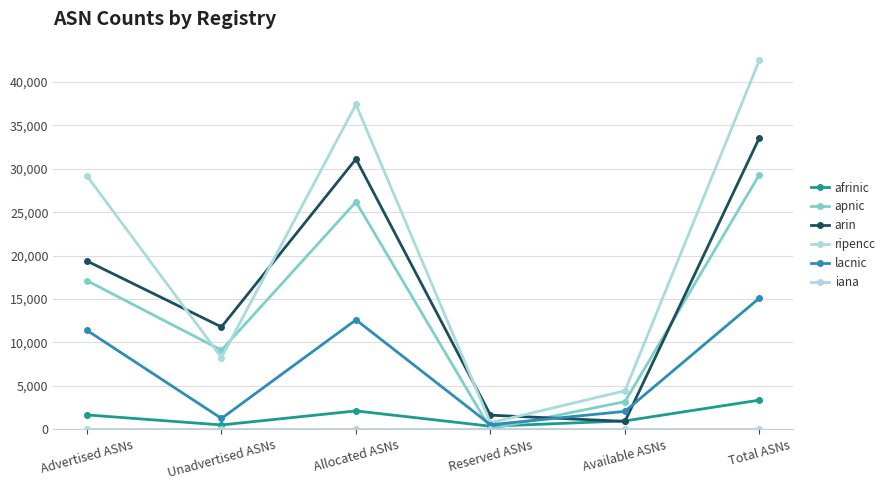

Is it true that ripencc equals 8239 at Unadvertised ASNs?

True